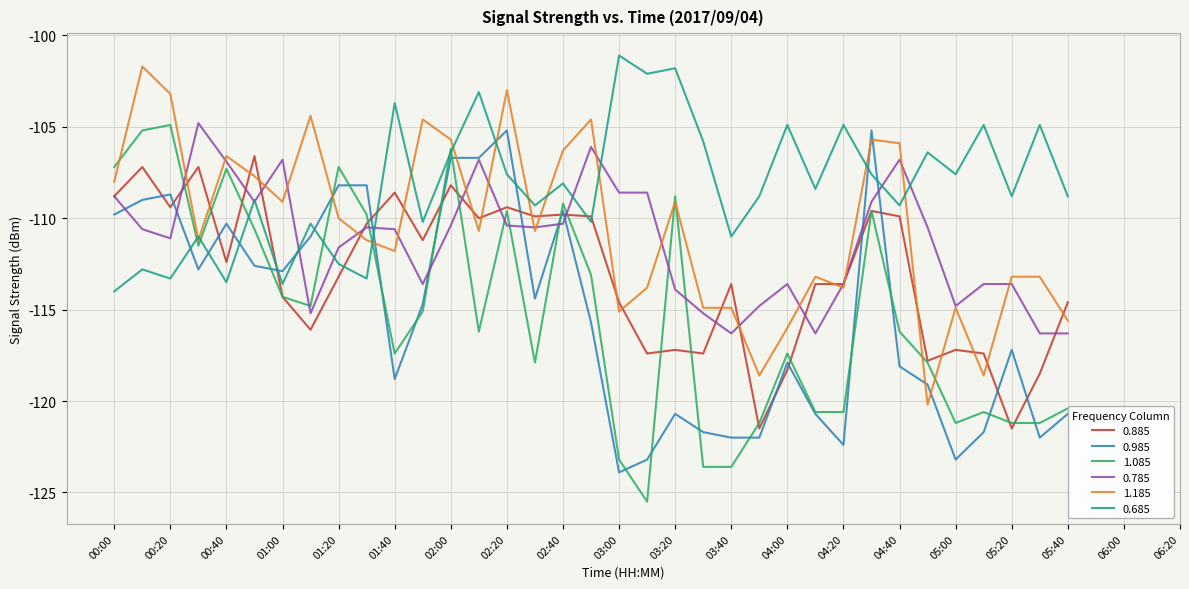

Which series has the largest range (max minus min)?

1.085